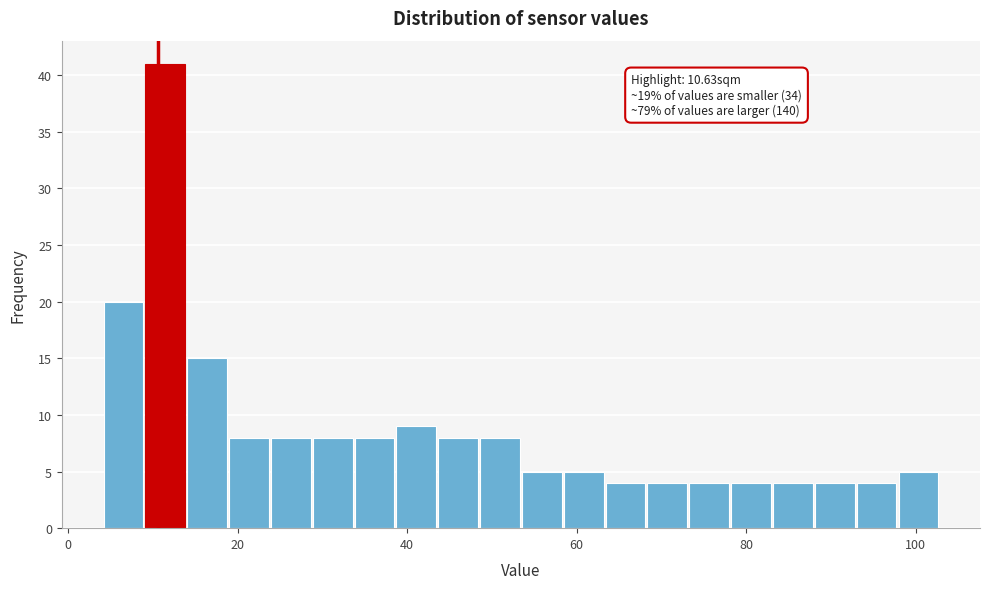

Around what value on the x-axis is the tallest bar? Give the approximate position of its centre, as read against the axis.

12